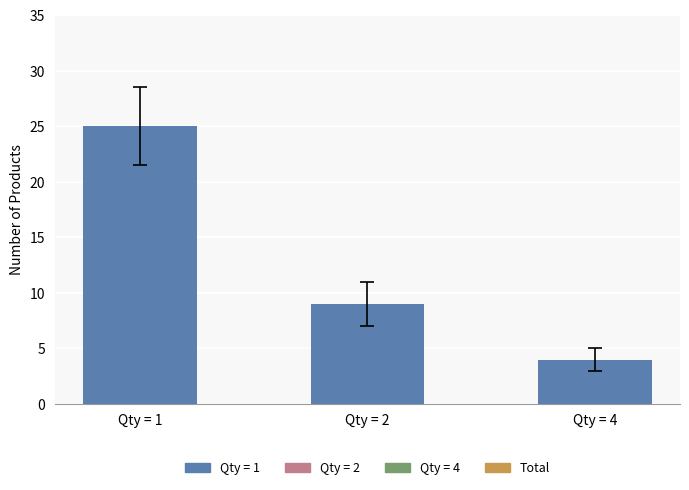

Reading left to right, transcribe all the data shown in this chart.

Qty = 1=25	Qty = 2=9	Qty = 4=4